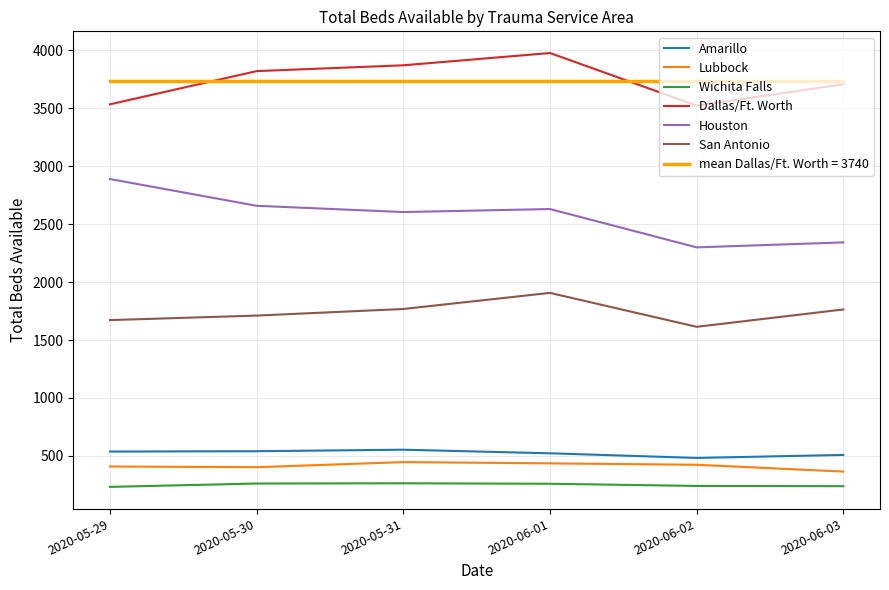

Is the value of Amarillo at 2020-05-30 greater than the value of Houston at 2020-06-03?

No